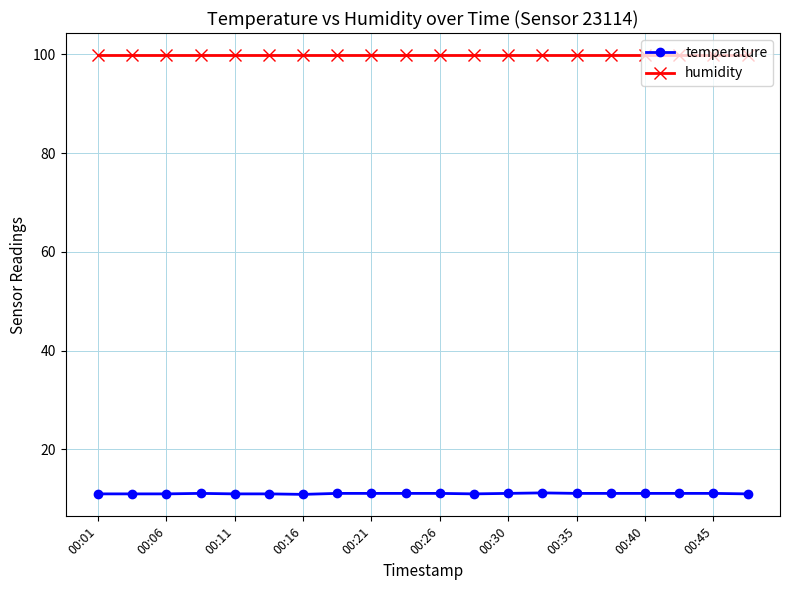

Rank the series by their average value, from highest to lowest.

humidity, temperature